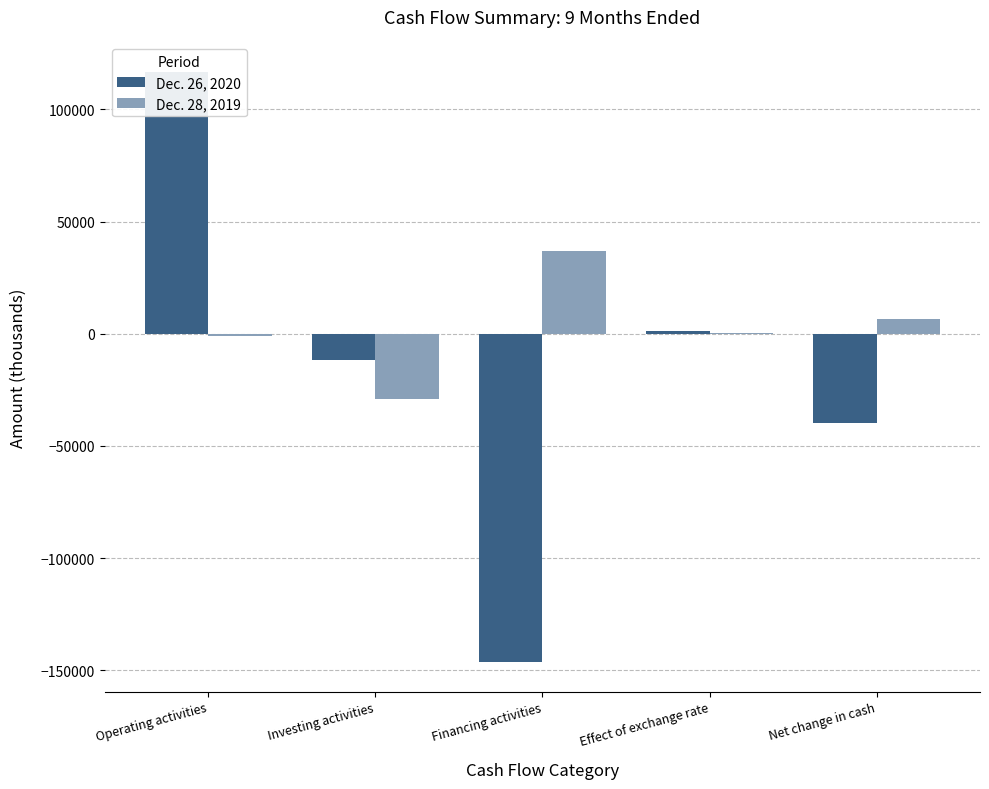

The Dec. 28, 2019 series shows 2331 at Net change in cash. True or false?

False